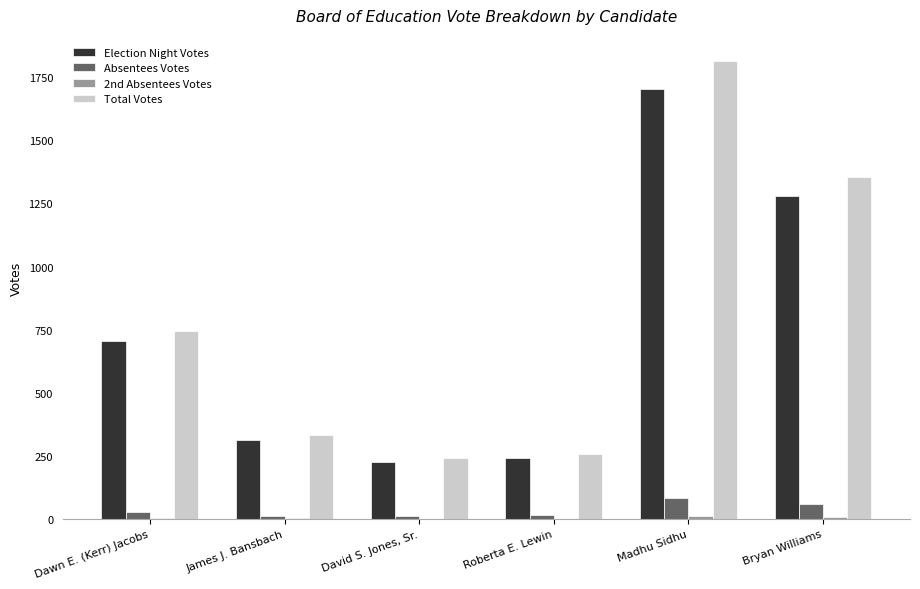

At which category is the sum across all series the highest?

Madhu Sidhu